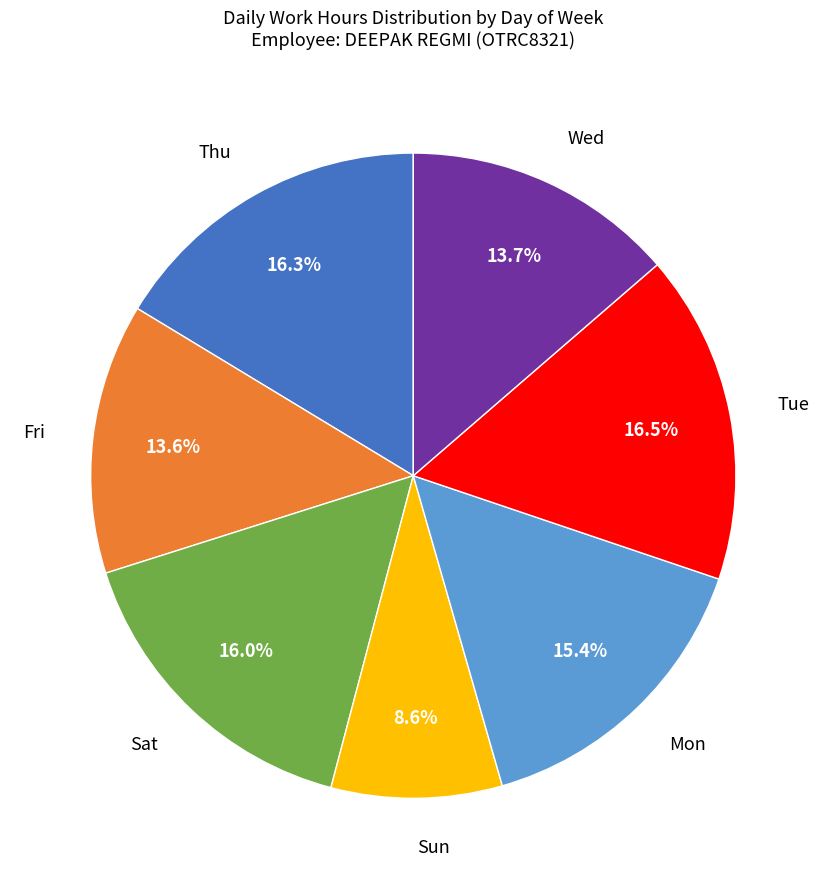

Does any single category account for the majority?

No